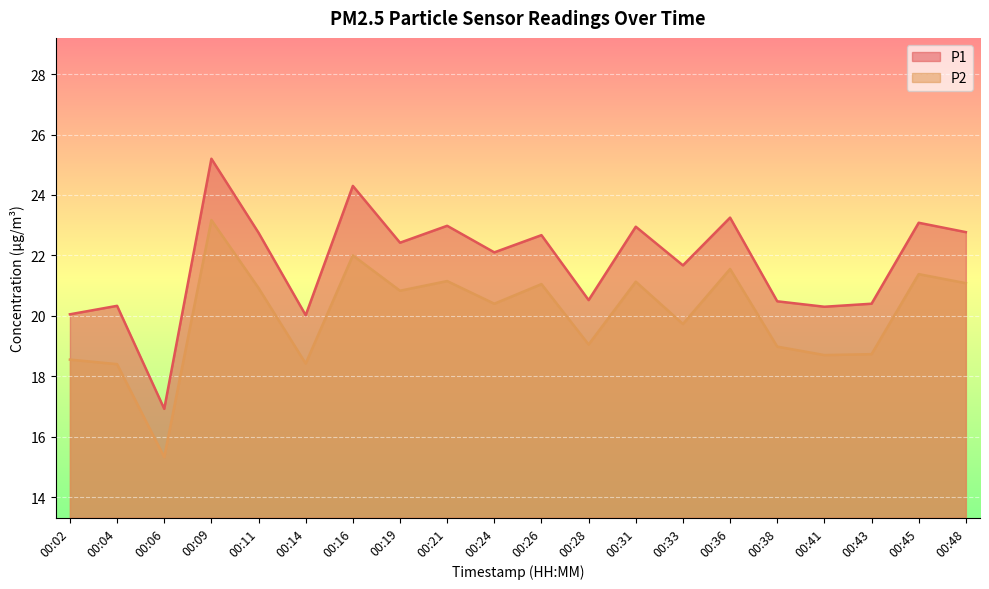

Where is the first local minimum for P2?

00:06